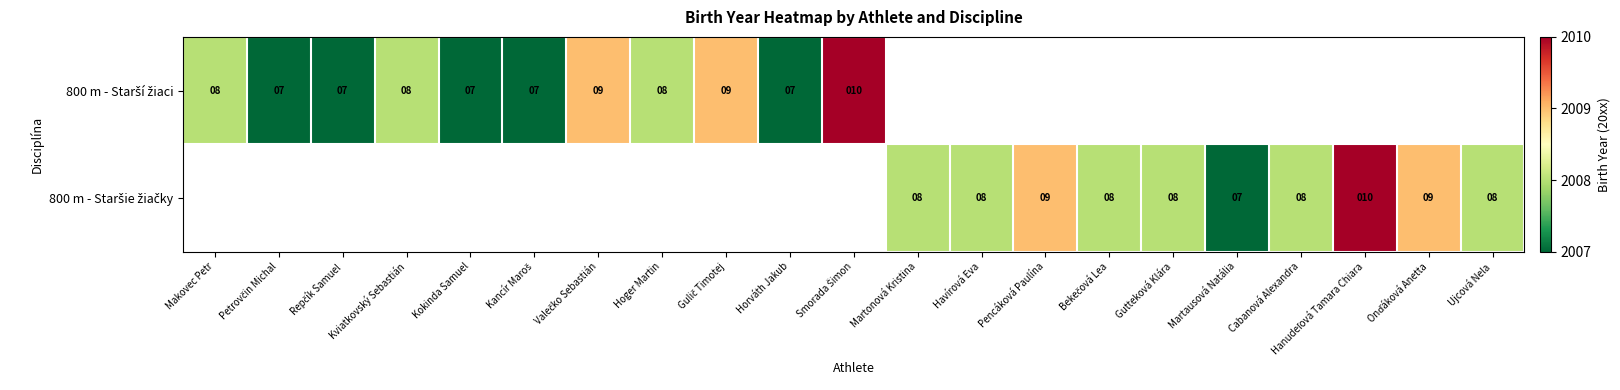

How many values in the 800 m - Starší žiaci series are below 10?

10